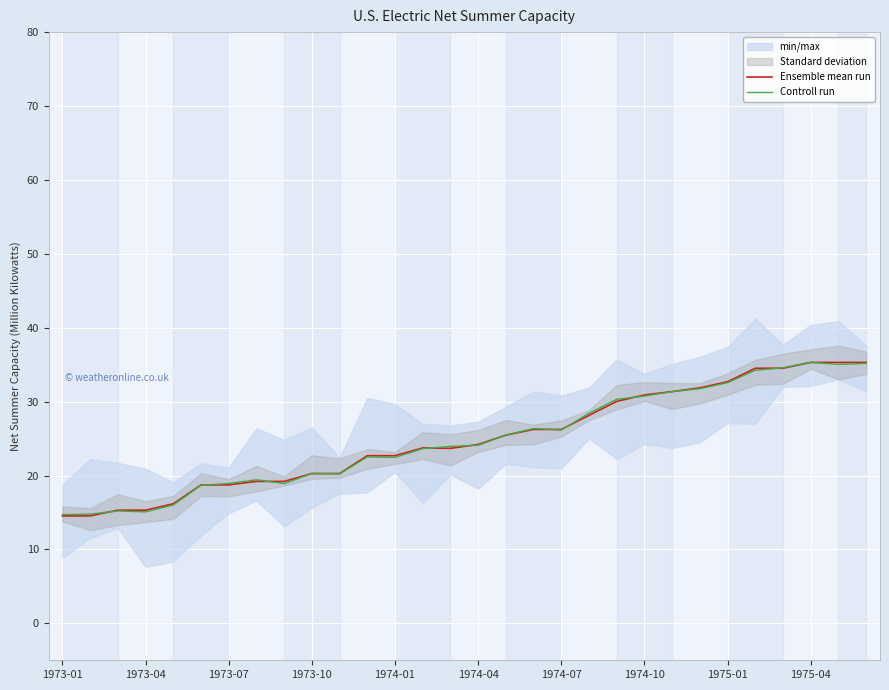

What is the lowest value of the Controll run series?

14.7